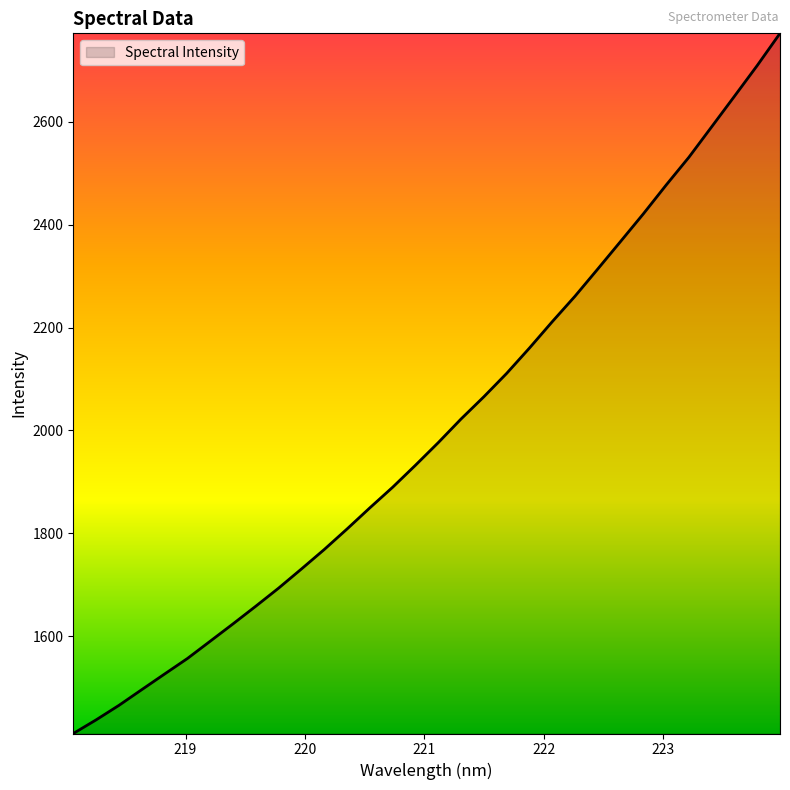

What is the smallest value displayed?

1410.7